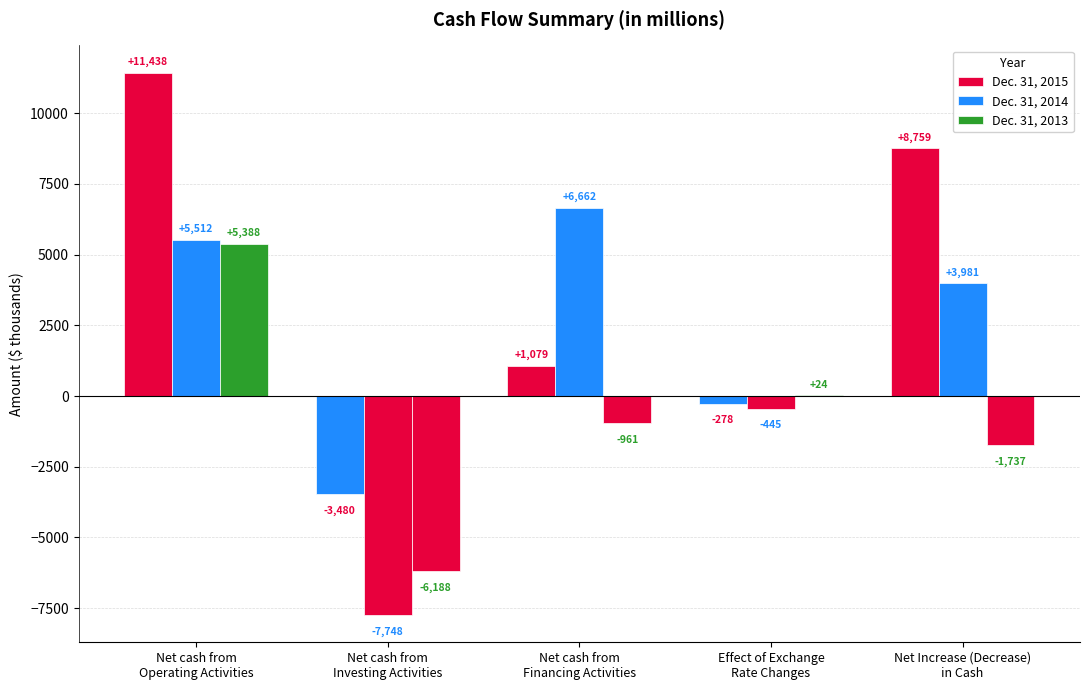

What is the total value across all series at Net cash from
Operating Activities?

22338